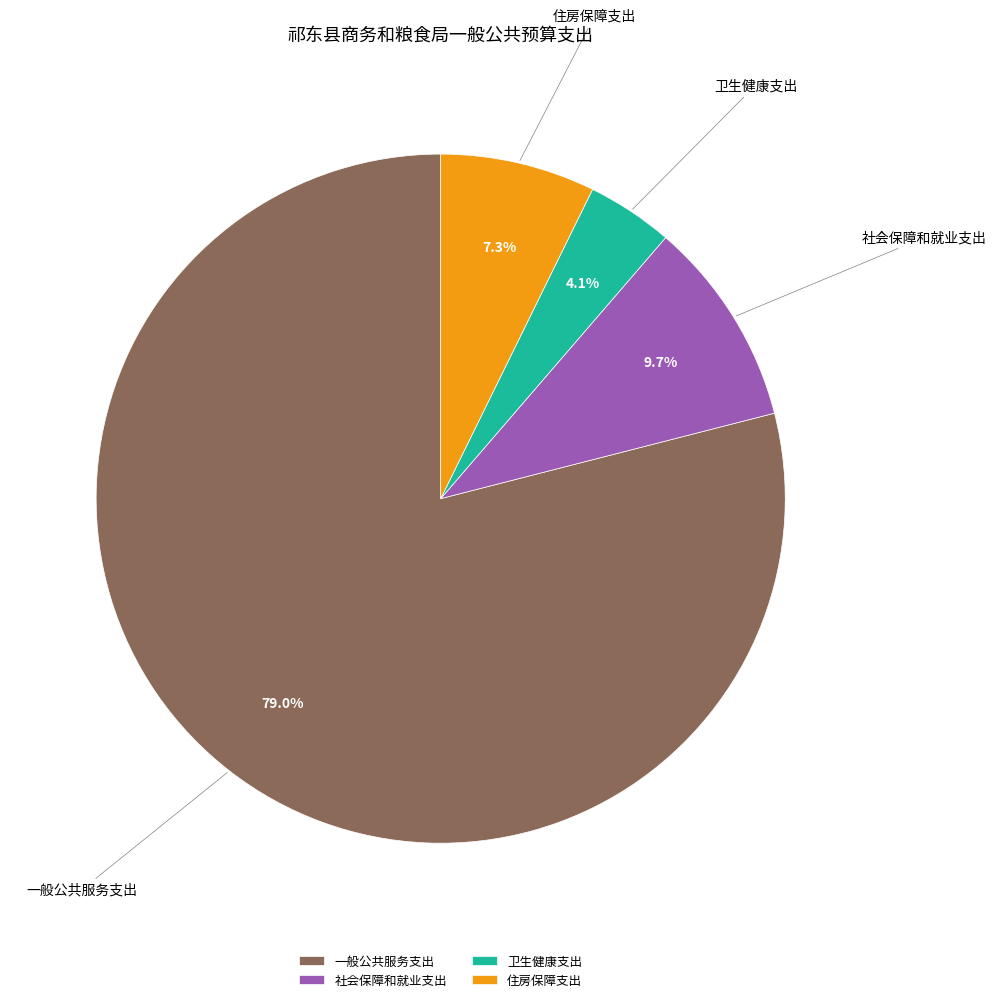

Which category has the smallest portion of the pie?

卫生健康支出